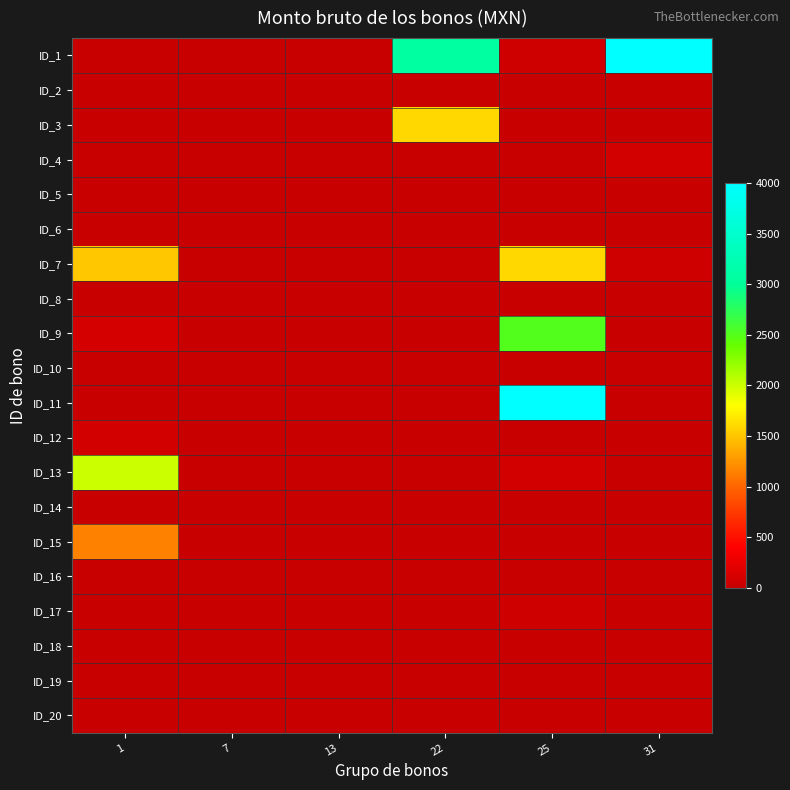

Reading left to right, list all the values displayed in this chart.

ID_1: 1=0.0	7=0.0	13=0.0	22=3085.3	25=61.8	31=4000.0
ID_2: 1=0.0	7=0.0	13=0.0	22=0.0	25=0.0	31=0.0
ID_3: 1=0.0	7=0.0	13=0.0	22=1600.0	25=0.0	31=0.0
ID_4: 1=0.0	7=0.0	13=0.0	22=0.0	25=0.0	31=91.6
ID_5: 1=0.0	7=0.0	13=0.0	22=0.0	25=0.0	31=0.0
ID_6: 1=0.0	7=0.0	13=0.0	22=0.0	25=0.0	31=0.0
ID_7: 1=1512.0	7=0.0	13=0.0	22=0.0	25=1600.0	31=61.8
ID_8: 1=0.0	7=0.0	13=0.0	22=0.0	25=0.0	31=0.0
ID_9: 1=101.0	7=0.0	13=0.0	22=0.0	25=2512.0	31=0.0
ID_10: 1=0.0	7=0.0	13=0.0	22=0.0	25=0.0	31=0.0
ID_11: 1=0.0	7=0.0	13=0.0	22=0.0	25=4000.0	31=0.0
ID_12: 1=91.6	7=0.0	13=0.0	22=0.0	25=0.0	31=0.0
ID_13: 1=2000.0	7=0.0	13=0.0	22=0.0	25=91.6	31=0.0
ID_14: 1=0.0	7=0.0	13=0.0	22=0.0	25=0.0	31=0.0
ID_15: 1=1143.0	7=0.0	13=0.0	22=0.0	25=0.0	31=0.0
ID_16: 1=0.0	7=0.0	13=0.0	22=0.0	25=0.0	31=0.0
ID_17: 1=0.0	7=0.0	13=0.0	22=0.0	25=61.8	31=0.0
ID_18: 1=0.0	7=0.0	13=0.0	22=0.0	25=0.0	31=0.0
ID_19: 1=0.0	7=0.0	13=0.0	22=0.0	25=0.0	31=0.0
ID_20: 1=0.0	7=0.0	13=0.0	22=0.0	25=0.0	31=0.0